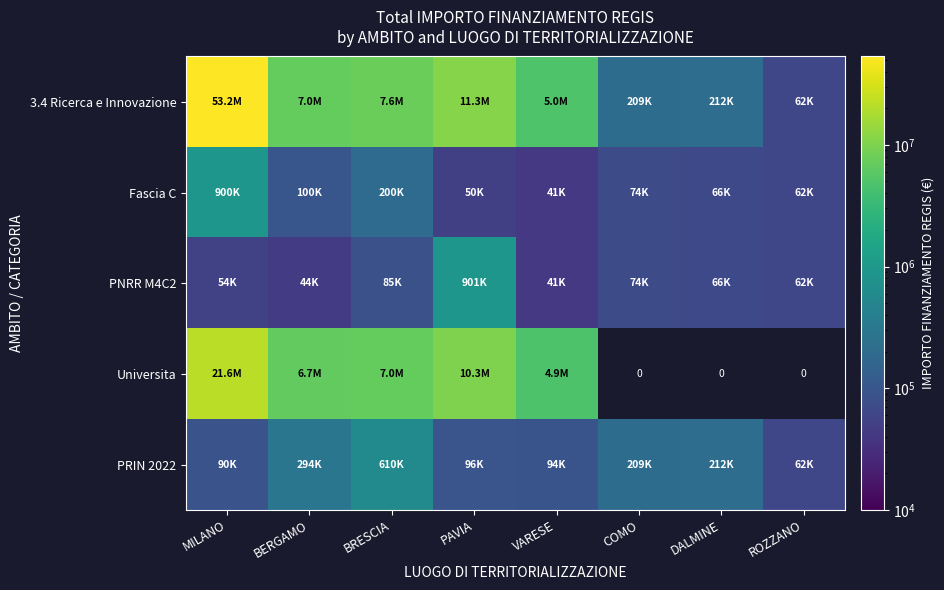

What is the difference between the maximum and second lowest values in the 3.4 Ricerca e Innovazione series?

52962657.6